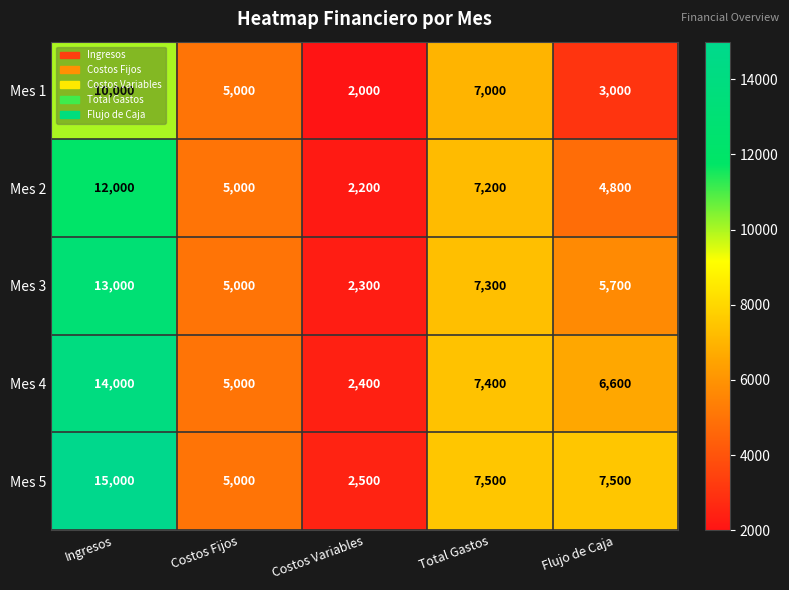

The Mes 3 series shows 5000 at Costos Fijos. True or false?

True